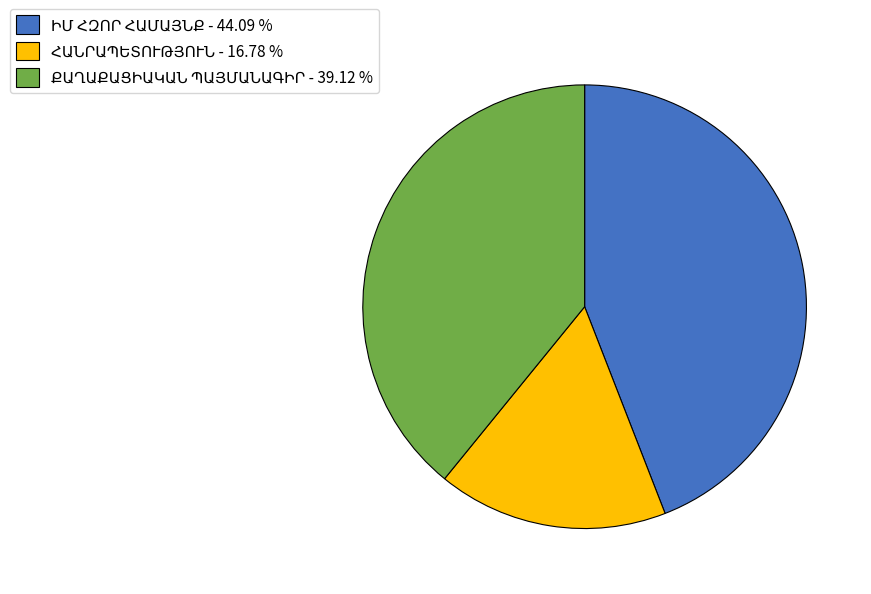

Does any single category account for the majority?

No